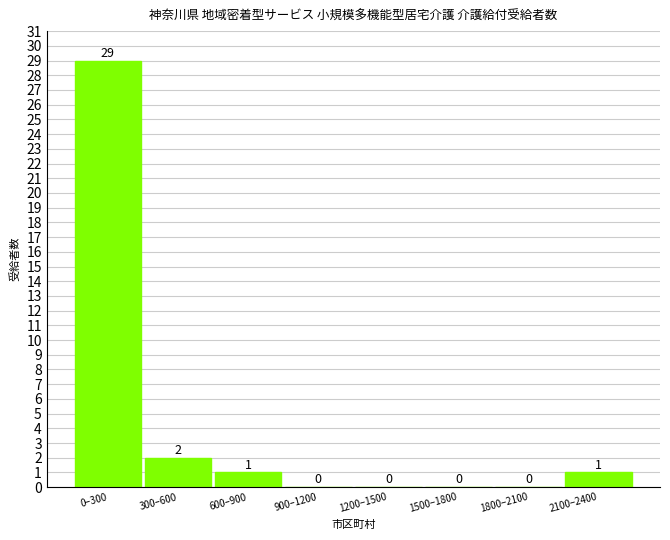

Reading right to left, what are all the values shown in this chart?

2100–2400=1	1800–2100=0	1500–1800=0	1200–1500=0	900–1200=0	600–900=1	300–600=2	0–300=29